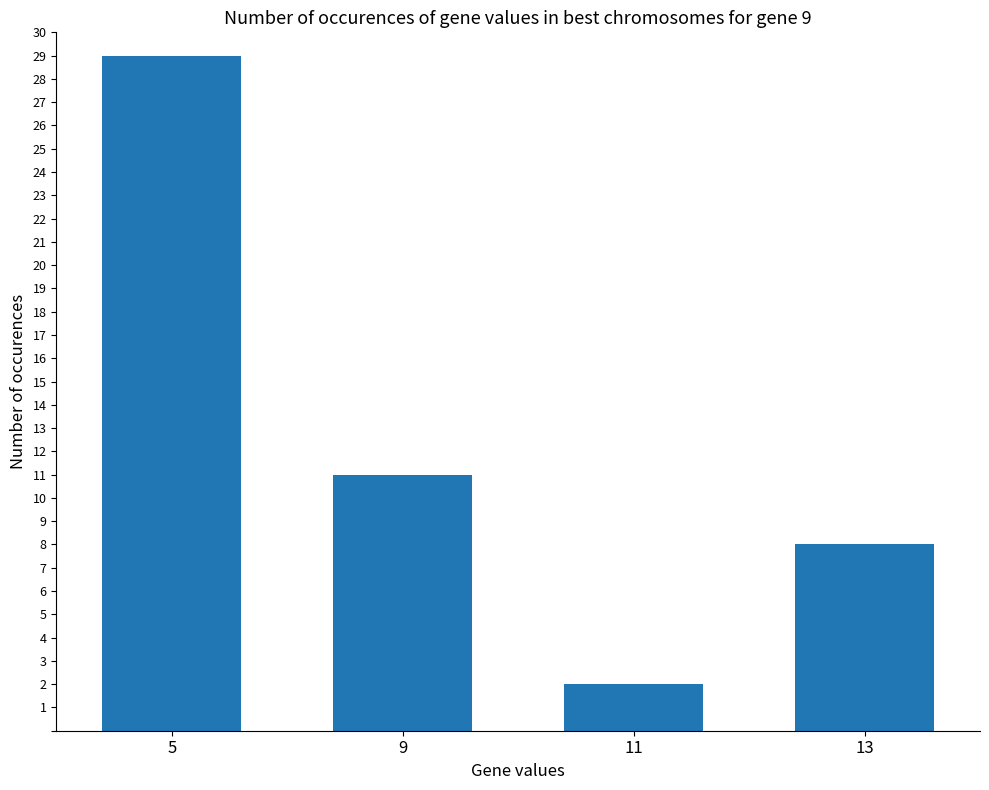

What is the sum of all values?

50